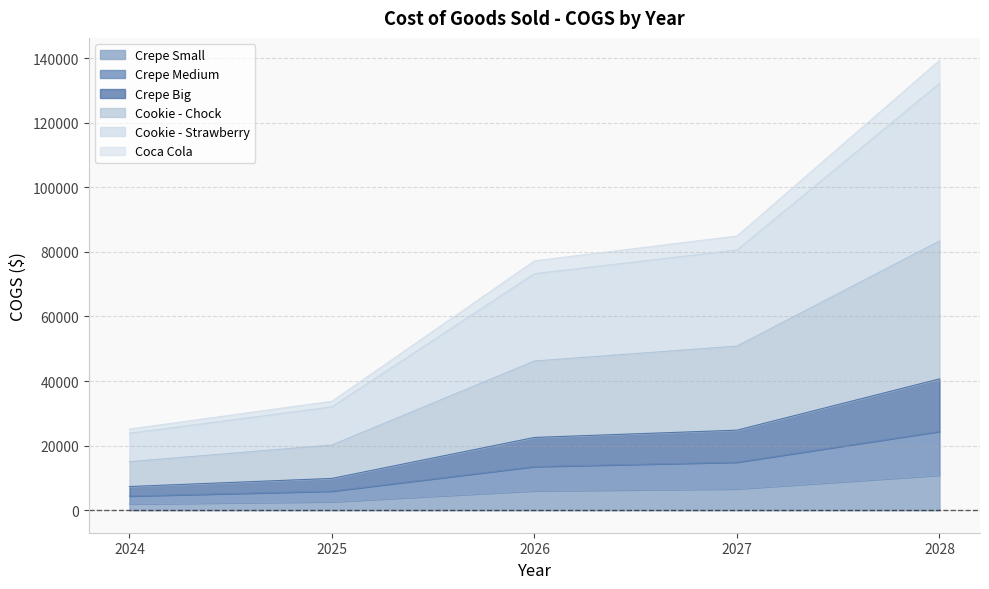

True or false: Crepe Big and Crepe Medium intersect in this chart.

False